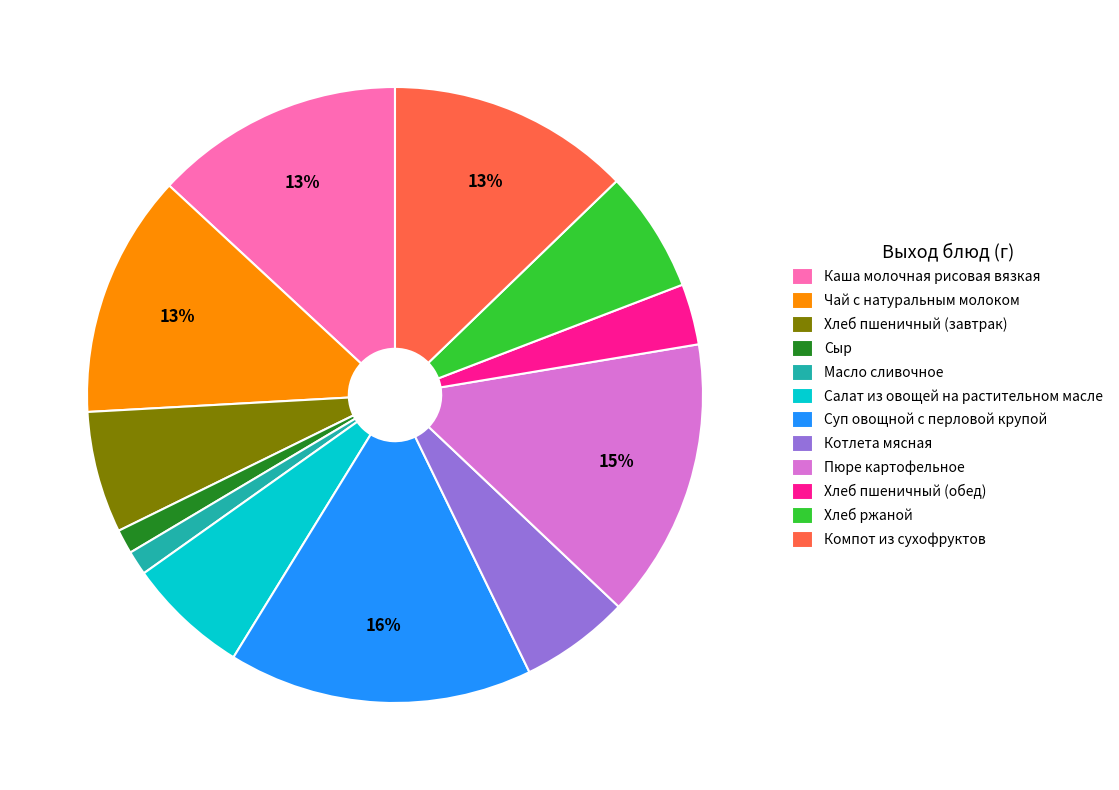

Is there a majority slice in this chart?

No